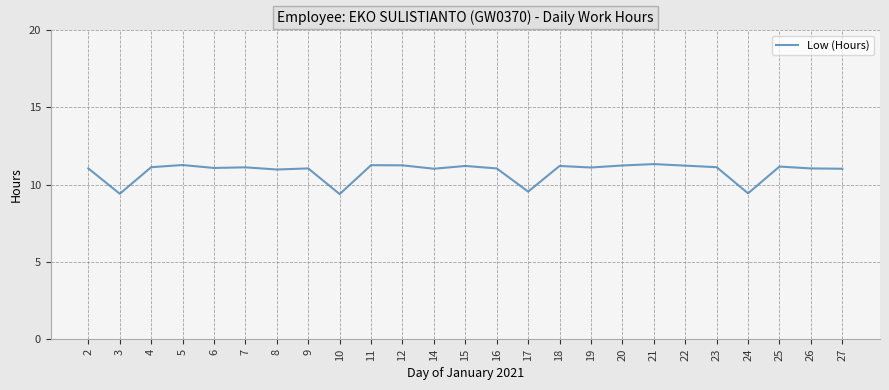

Is it true that the value at 18 is 11.2?

True